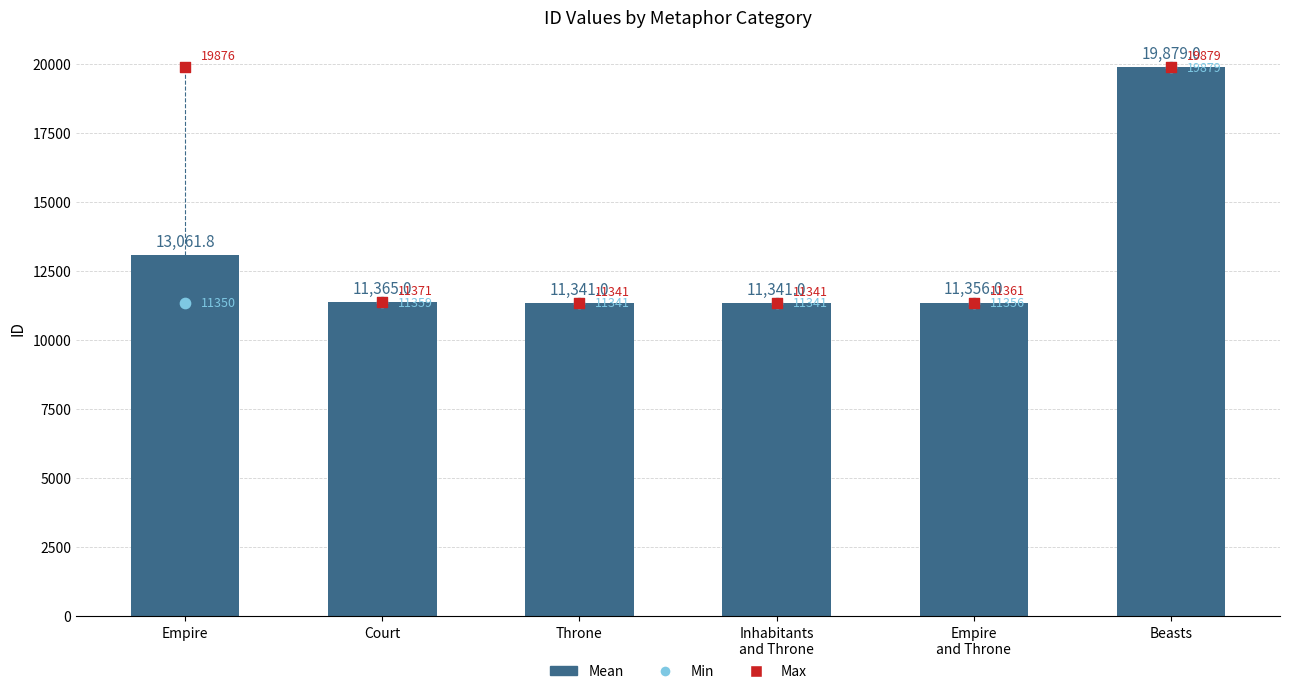

Which series has the largest Y range (max minus min)?

Mean